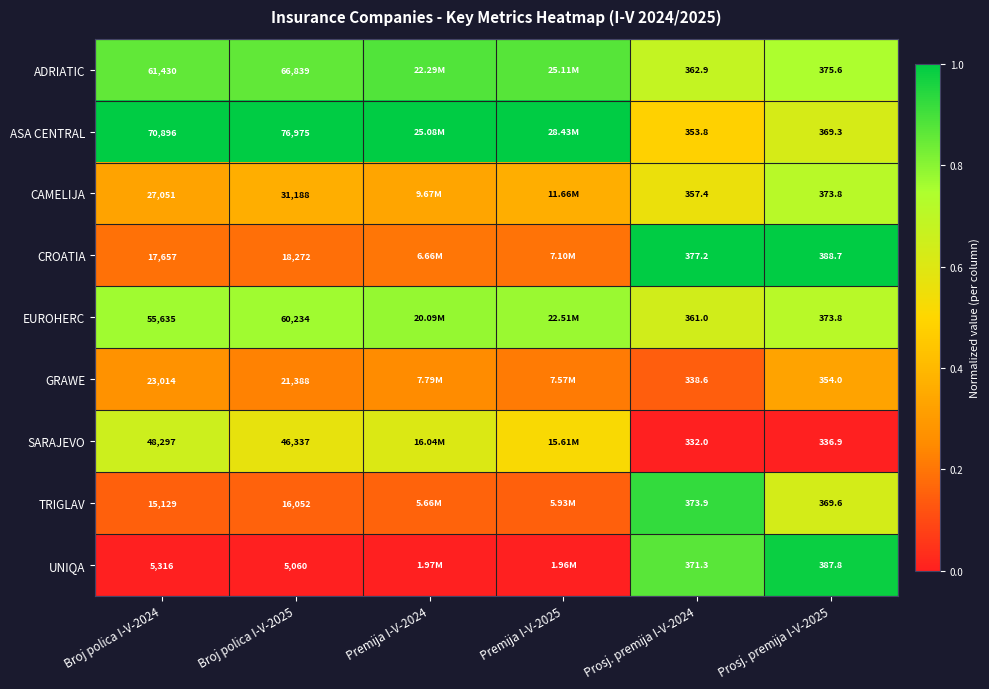

Is the value of EUROHERC at Broj polica I-V-2024 greater than the value of SARAJEVO at Prosj. premija I-V-2025?

Yes